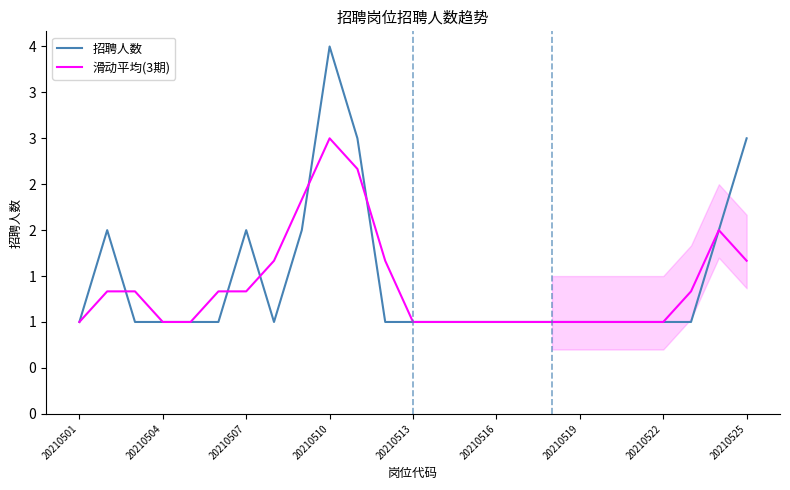

Which series has the largest total across all categories?

招聘人数